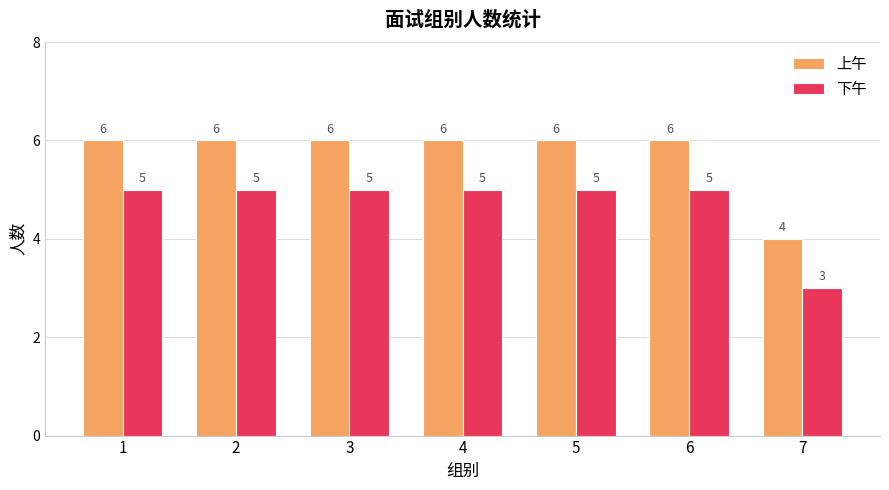

Are the bars horizontal?

No